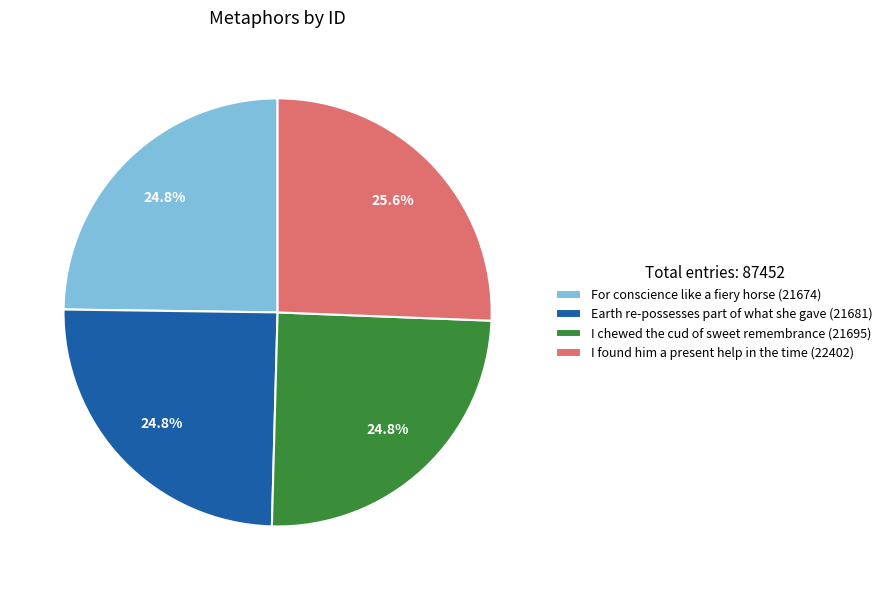

How much of the chart is everything except For conscience like a fiery horse (21674)?

75.2%